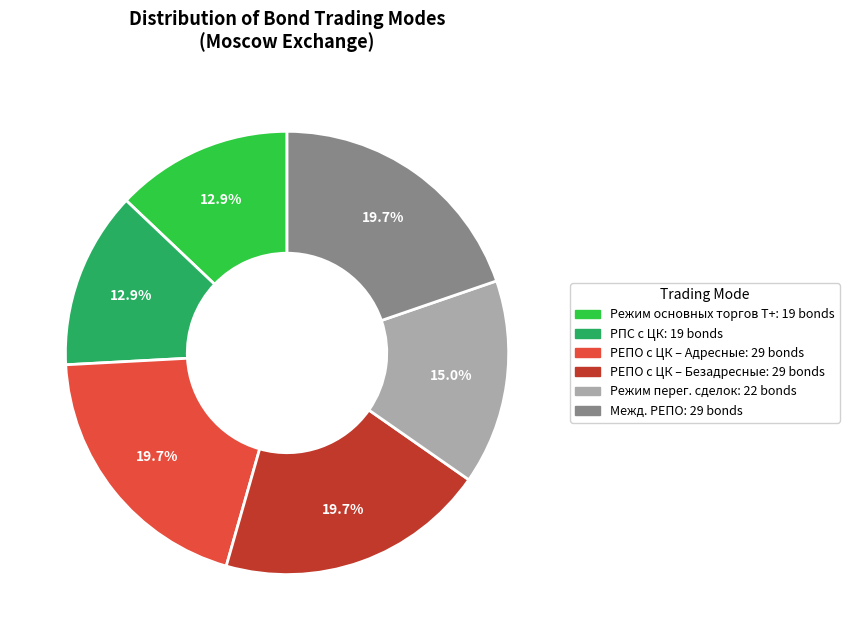

How many segments does this pie chart have?

6